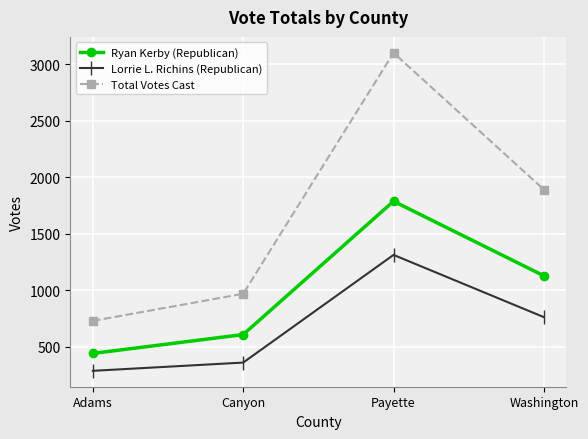

What is the difference between the highest and lowest values at Payette?

1789